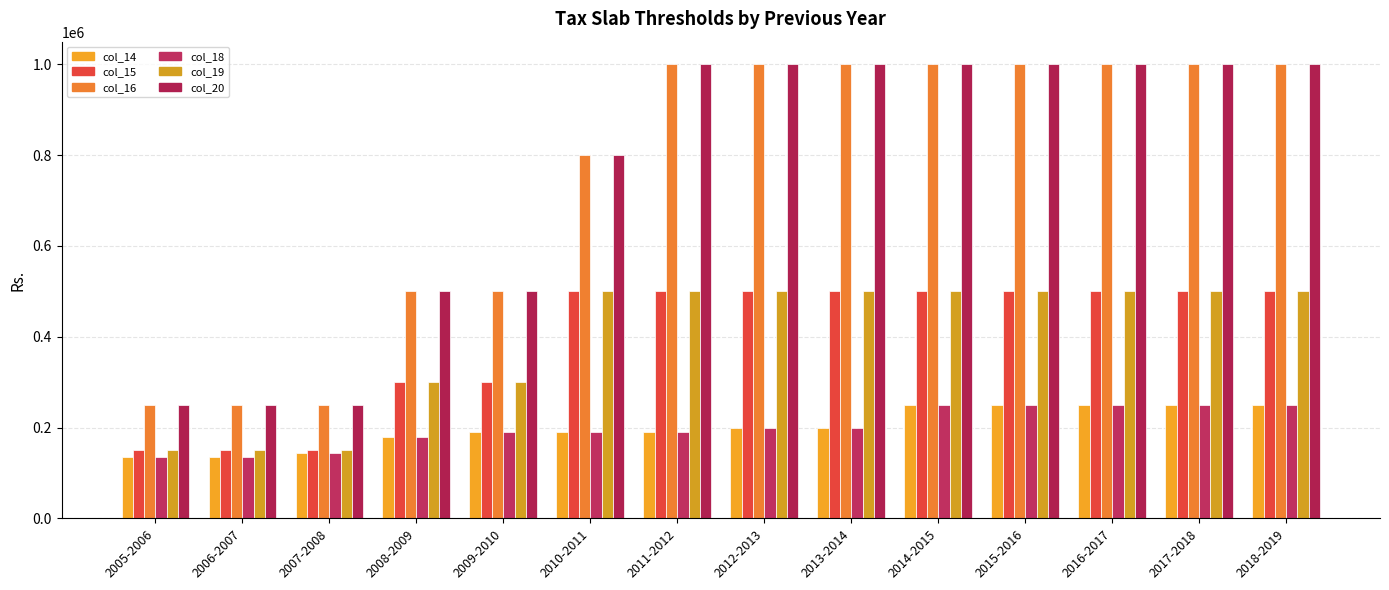

What position from the left is 2005-2006?

1